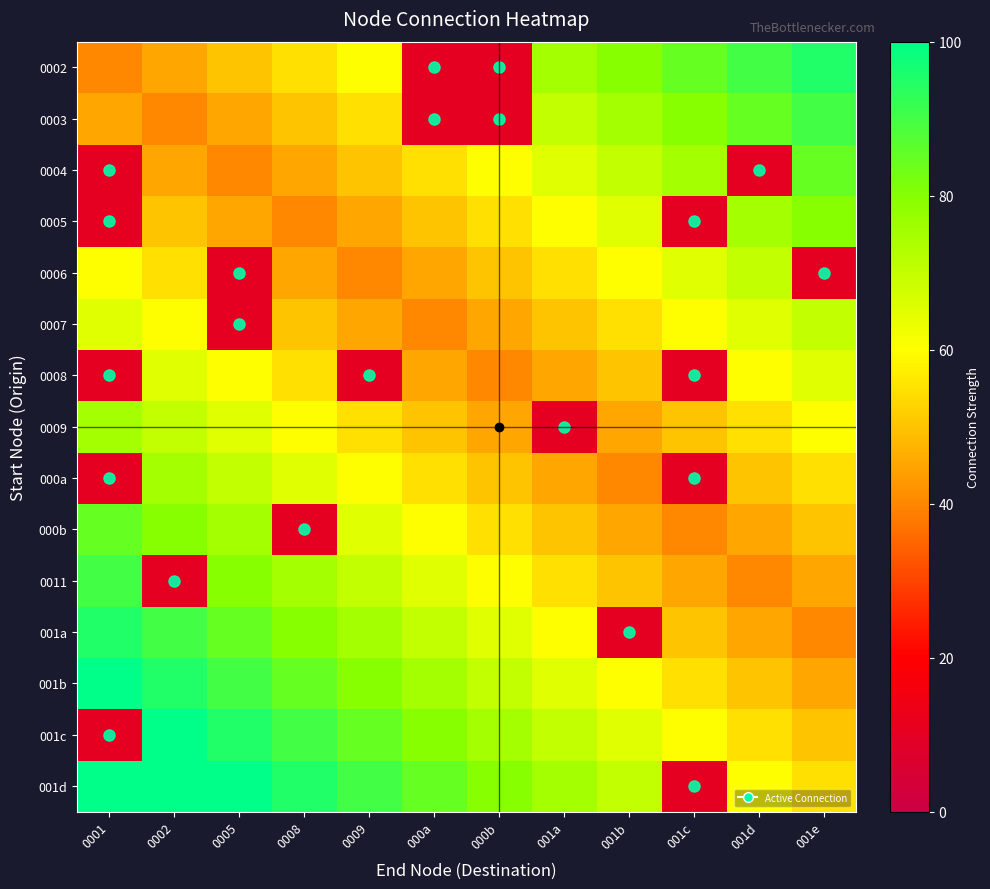

Which series has the largest total across all categories?

001d